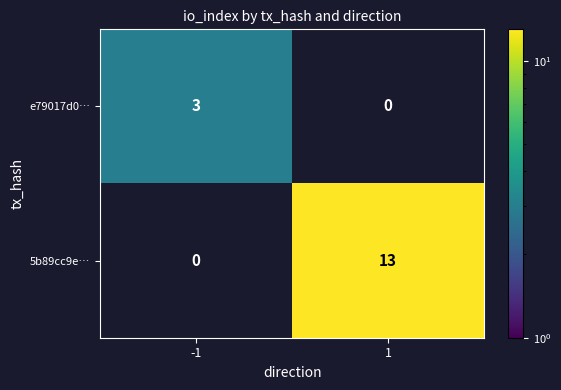

The value of e79017d0… at -1 is 3. True or false?

True